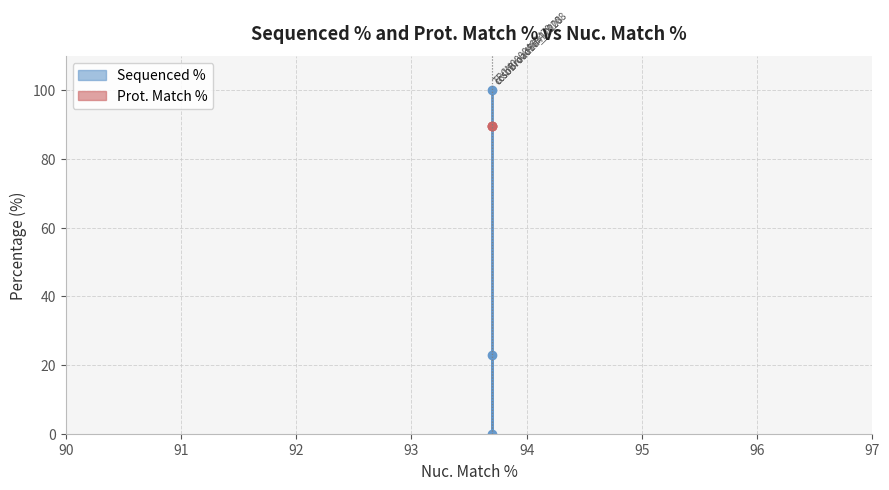

How many values are between 0 and 100?

3